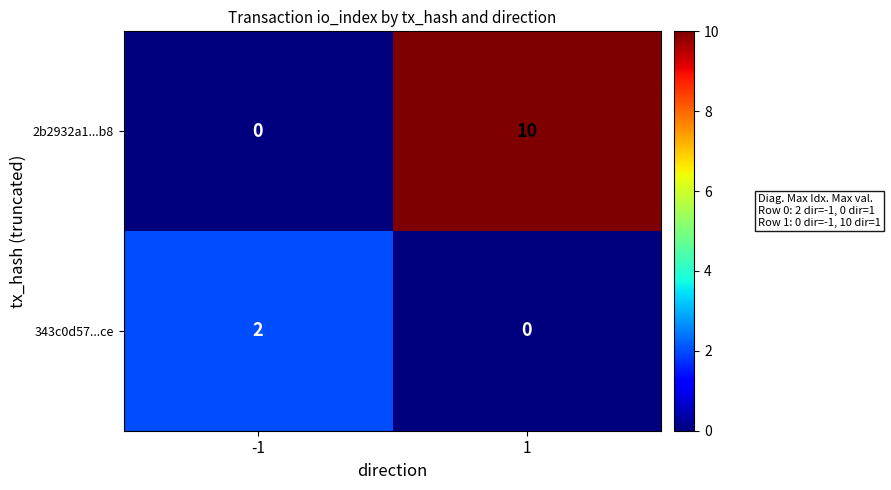

At which category does the chart reach its peak across all series?

1